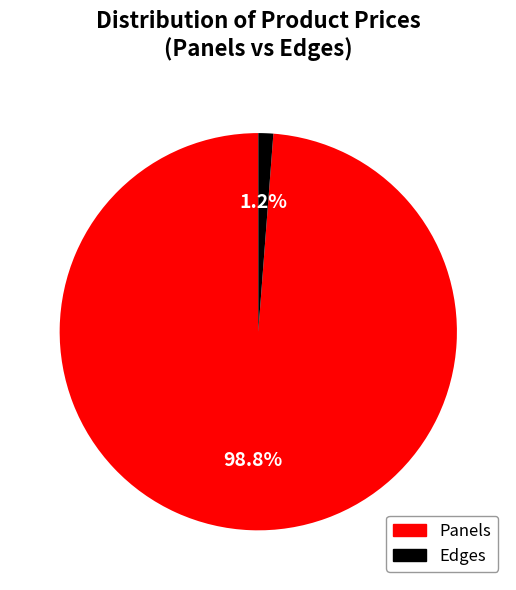

Count the number of slices in the pie.

2